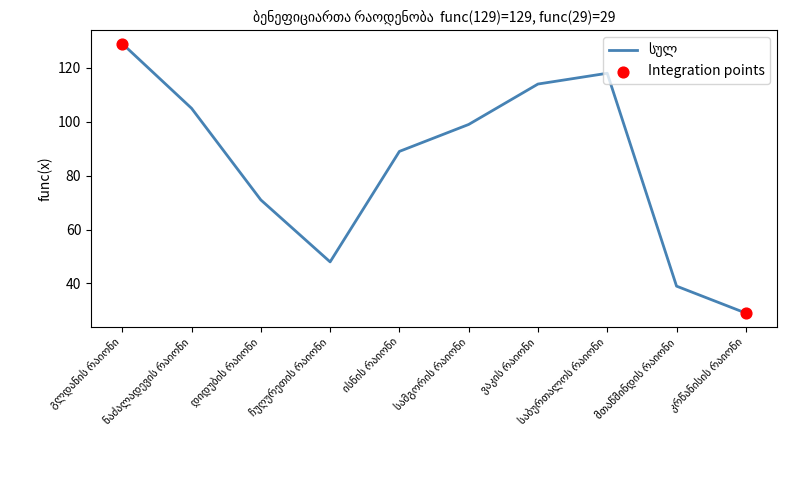

What is the difference between the maximum and minimum values?

100